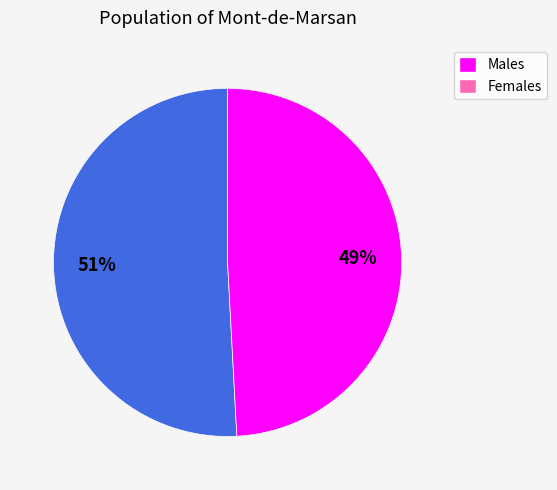

To the nearest percent, what is the difference between the largest and smallest slice percentages?

2%